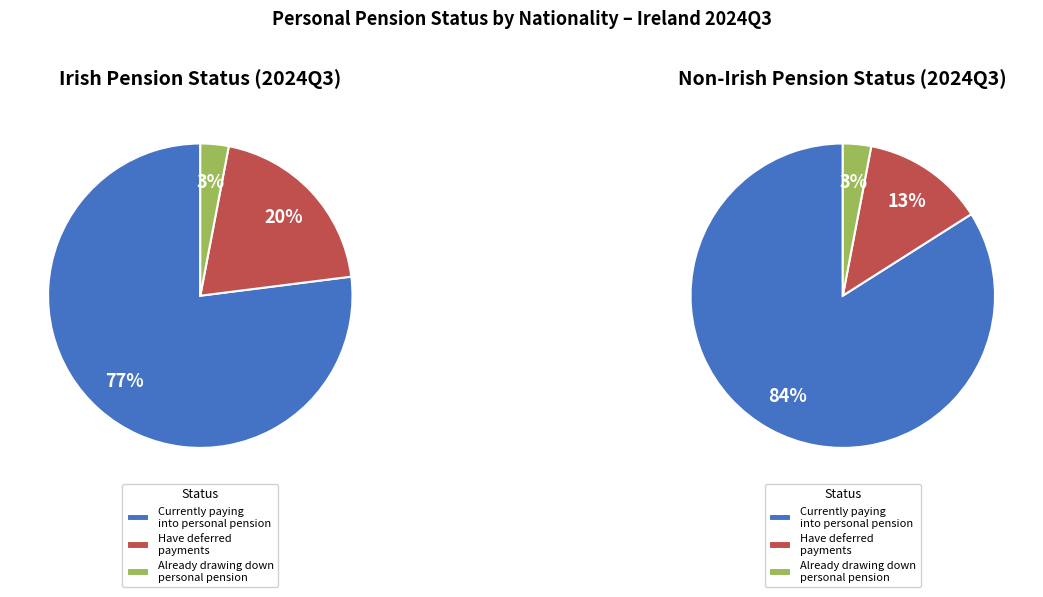

What is the total percentage of Currently paying into personal pension and Have deferred payments for a period?

97.0%